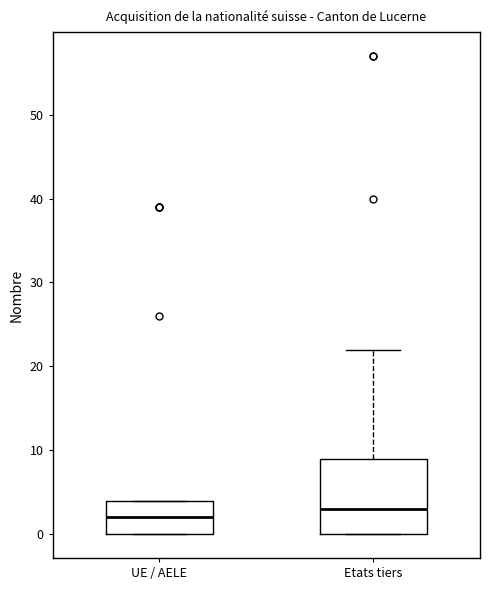

Which box has the lowest median line?

UE / AELE